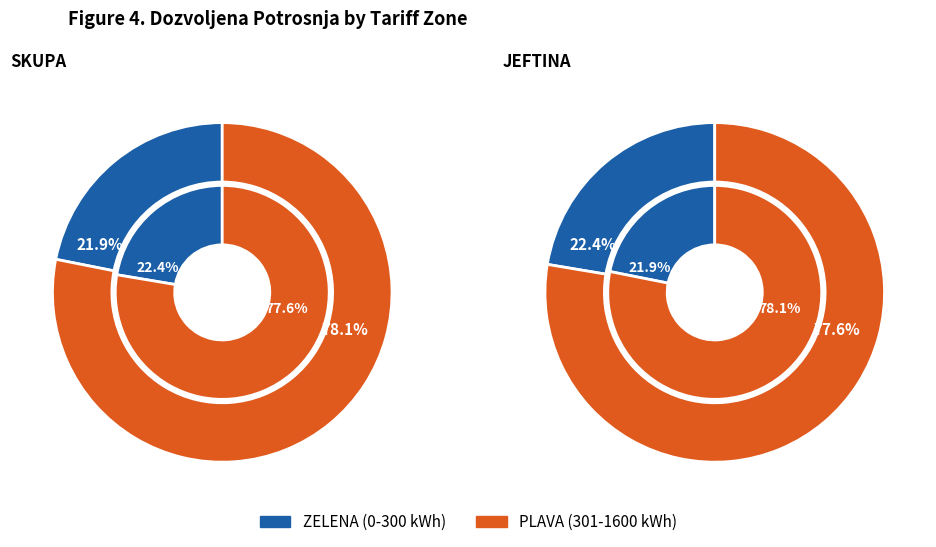

Rank the series by their average value, from highest to lowest.

PLAVA (MESECNO KW), ZELENA (MESECNO KW)